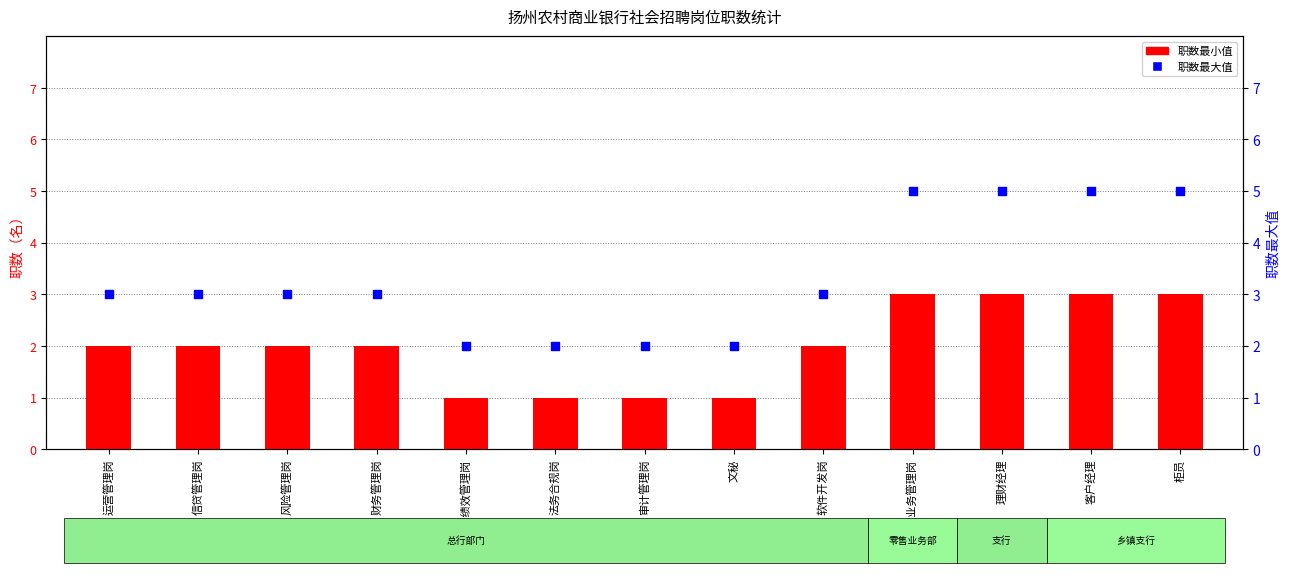

At how many categories does at least one series exceed 1?

13